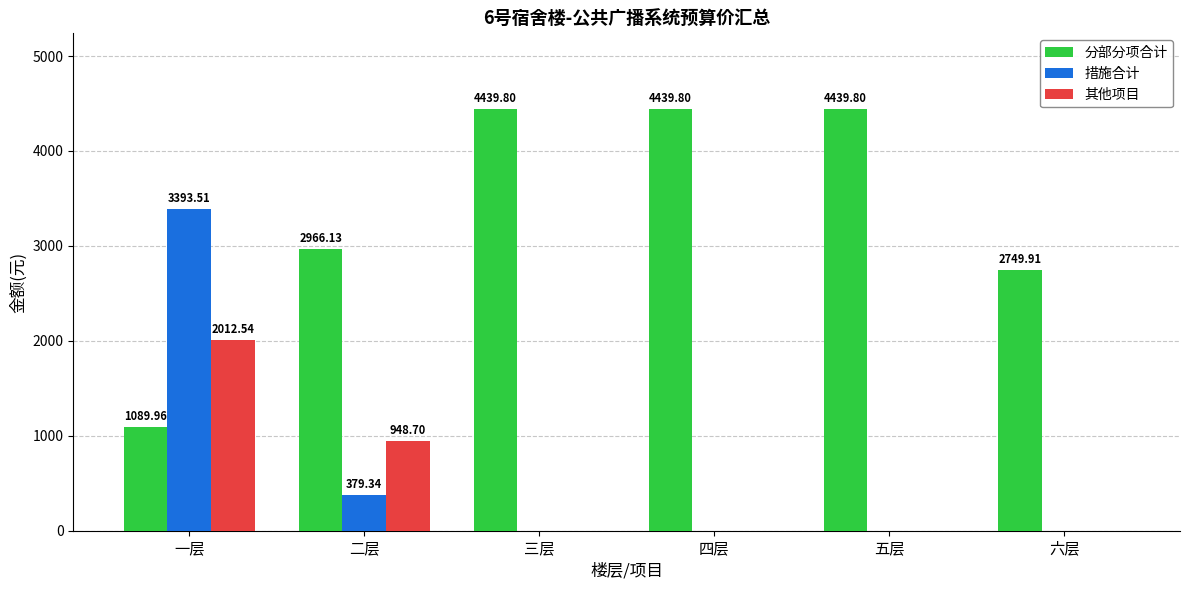

Reading left to right, list all the values displayed in this chart.

分部分项合计: 一层=1090.0	二层=2966.1	三层=4439.8	四层=4439.8	五层=4439.8	六层=2749.9
措施合计: 一层=3393.5	二层=379.3	三层=0.0	四层=0.0	五层=0.0	六层=0.0
其他项目: 一层=2012.5	二层=948.7	三层=0.0	四层=0.0	五层=0.0	六层=0.0